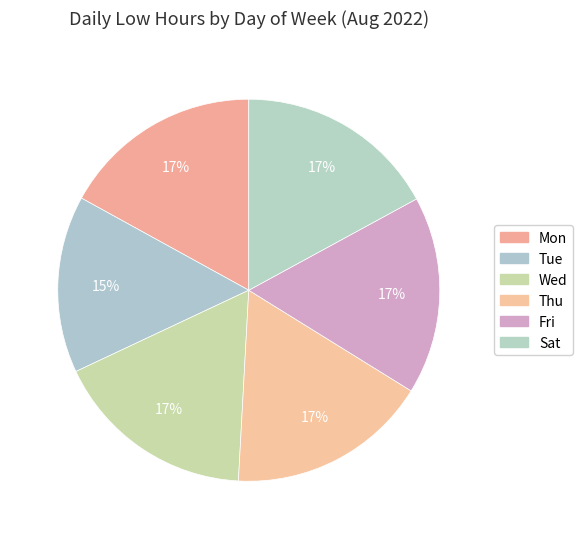

Is the sum of Mon and Tue greater than half?

No